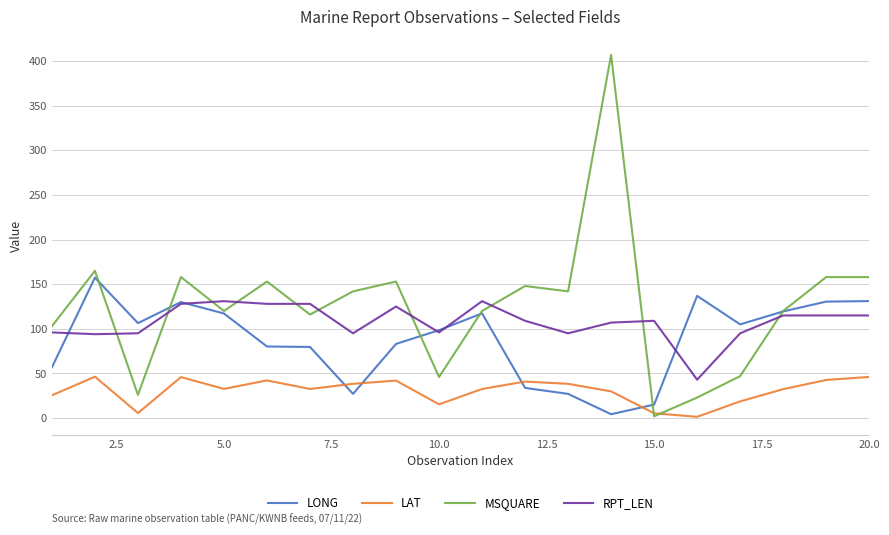

What is the sum of all RPT_LEN values?

2150.0